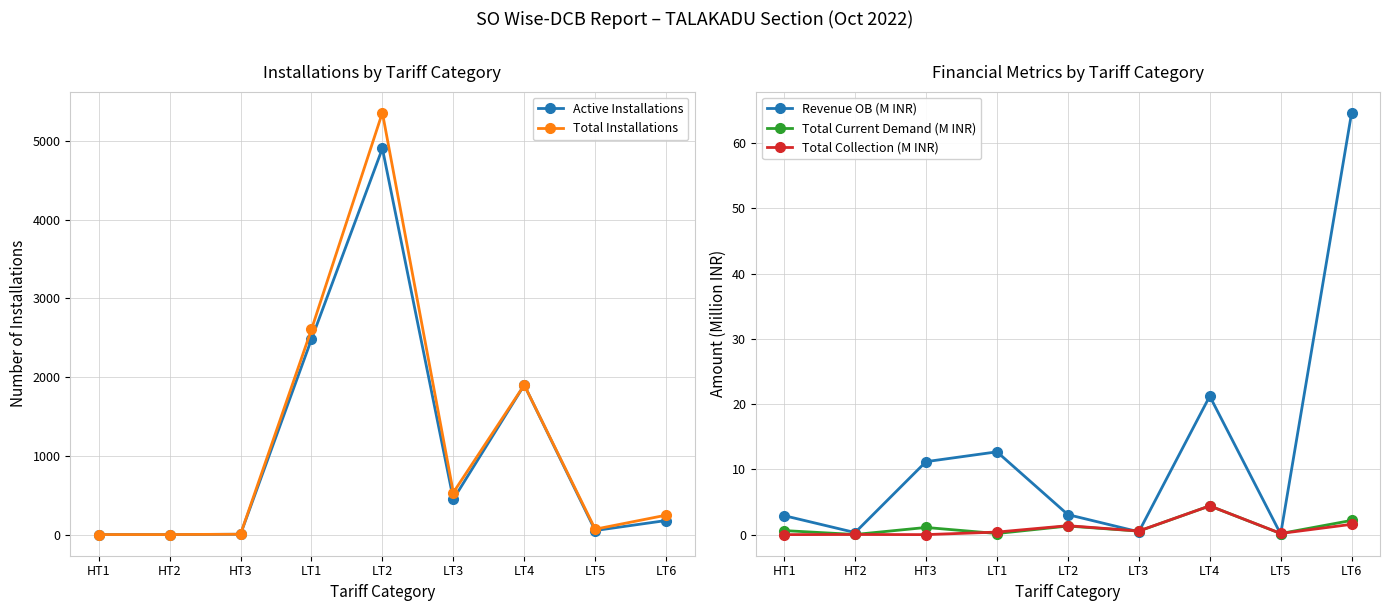

How many lines are shown in the chart?

5